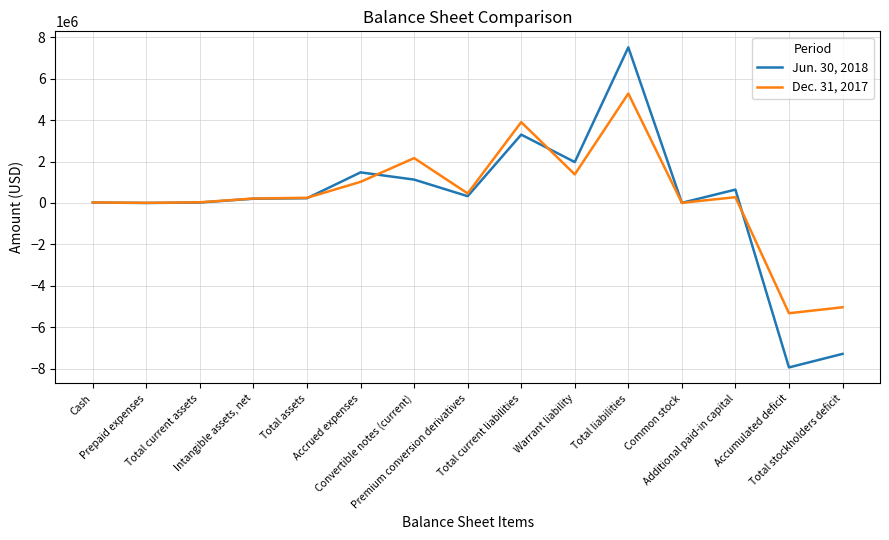

Which series changed the most between Prepaid expenses and Accumulated deficit?

Jun. 30, 2018